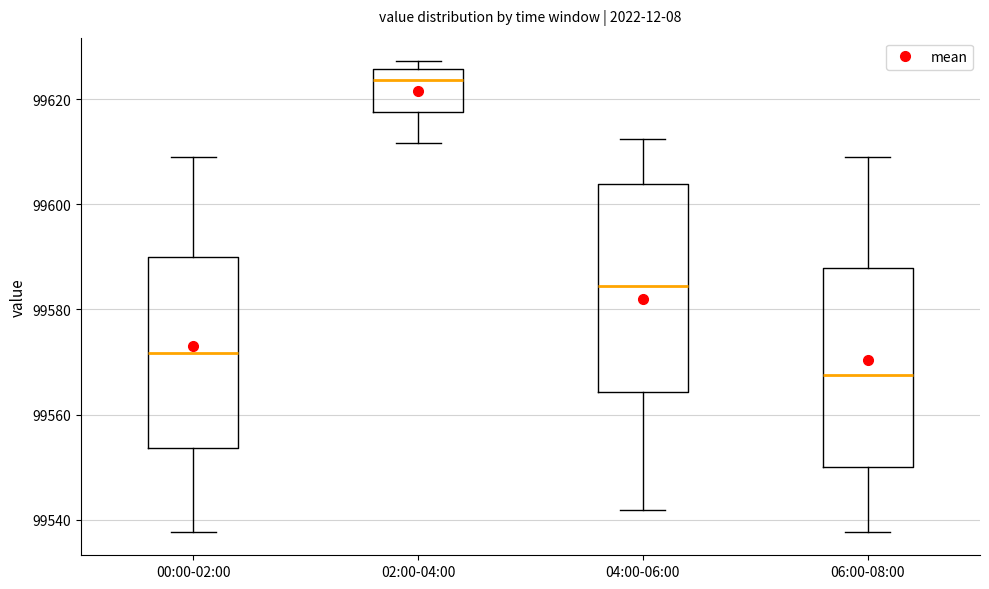

Reading left to right, transcribe this box plot: for each box, give where its median line is, the range the box spans, and where its two whiskers end, as read against the y-axis. The values are not printed on the chart, so give them approximately, as read against the axis.

00:00-02:00: median 99572, box 99554 to 99590, whiskers 99538 to 99610
02:00-04:00: median 99624, box 99618 to 99626, whiskers 99612 to 99628
04:00-06:00: median 99584, box 99564 to 99604, whiskers 99542 to 99612
06:00-08:00: median 99568, box 99550 to 99588, whiskers 99538 to 99610